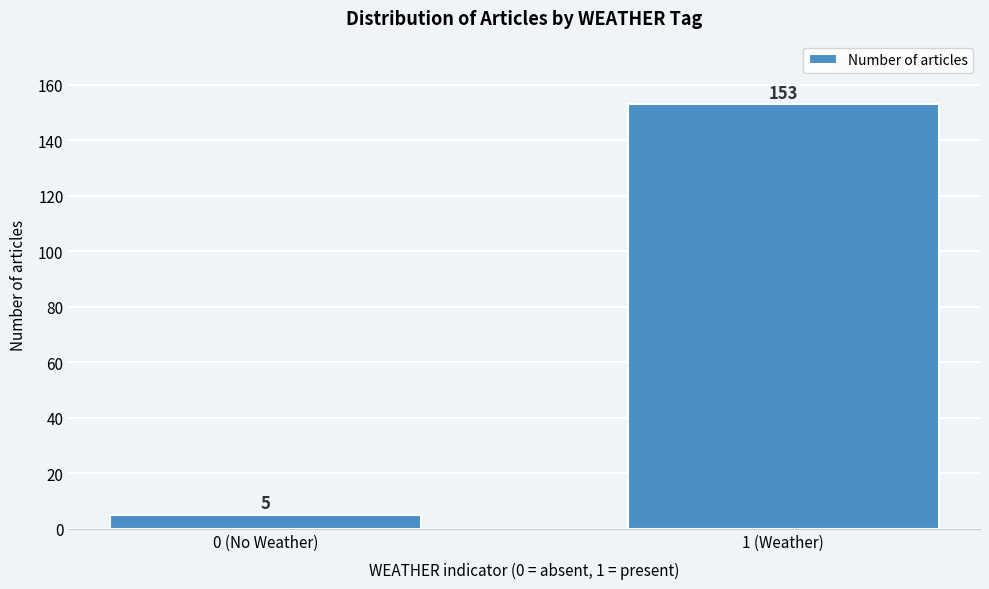

Reading right to left, list all the values displayed in this chart.

153	5